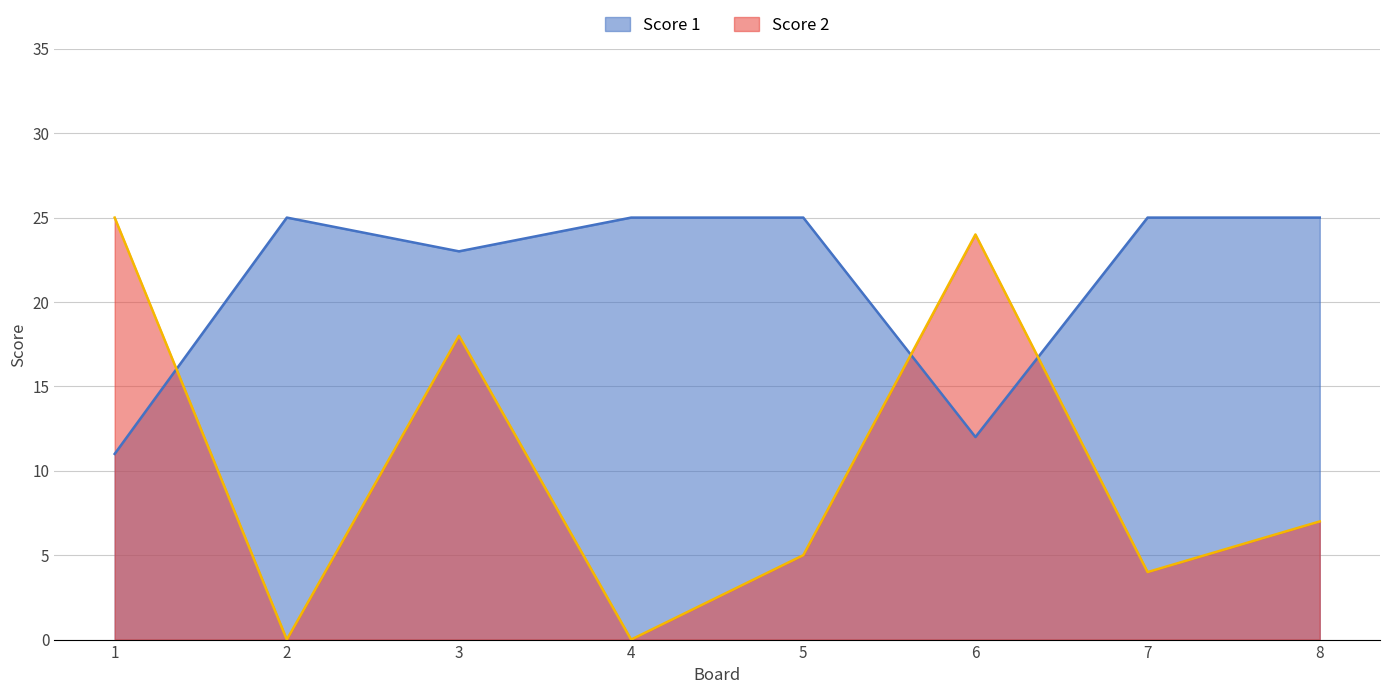

Reading left to right, what are all the values shown in this chart?

Score 2: 25	0	18	0	5	24	4	7
Score 1: 11	25	23	25	25	12	25	25